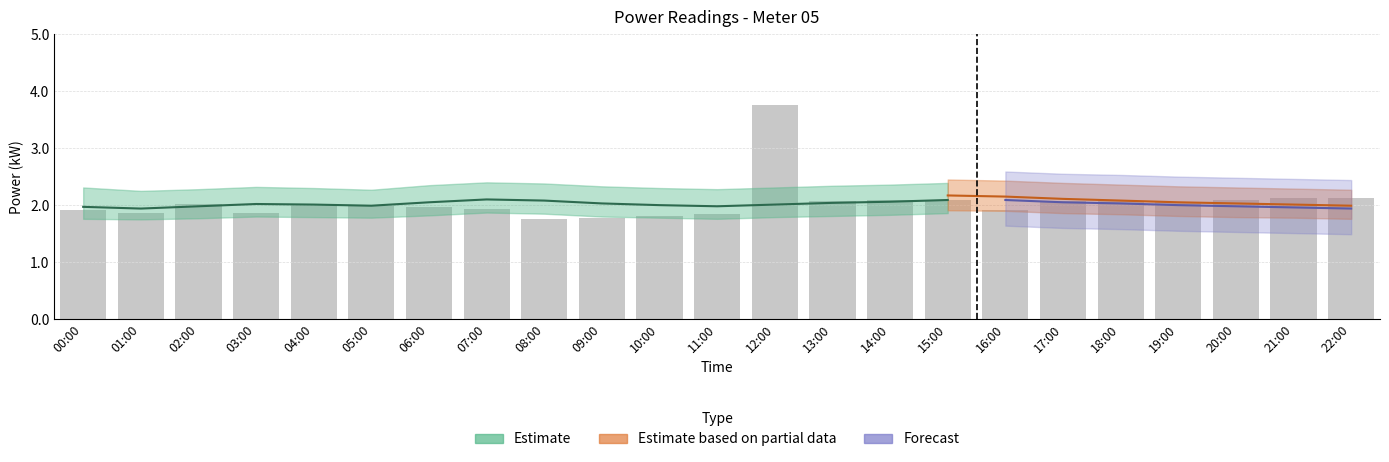

What is the minimum value shown in the chart?

1.8